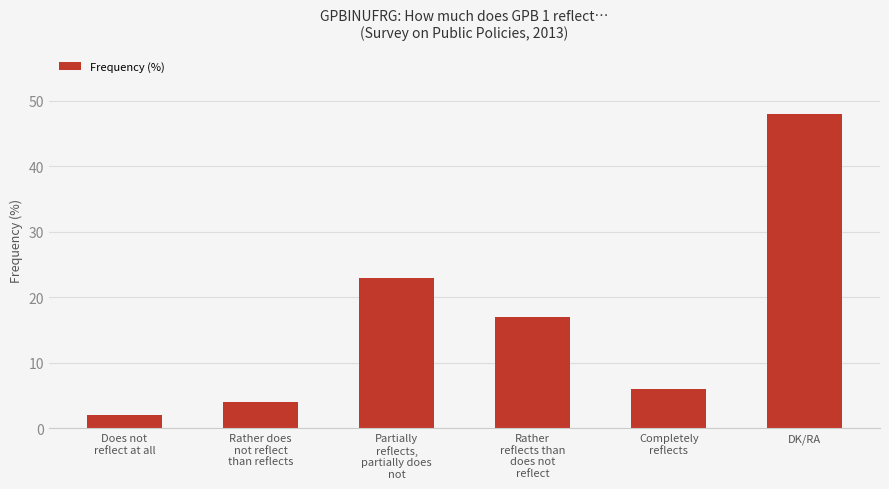

Which has a higher value, Rather
reflects than
does not
reflect or Completely
reflects?

Rather
reflects than
does not
reflect